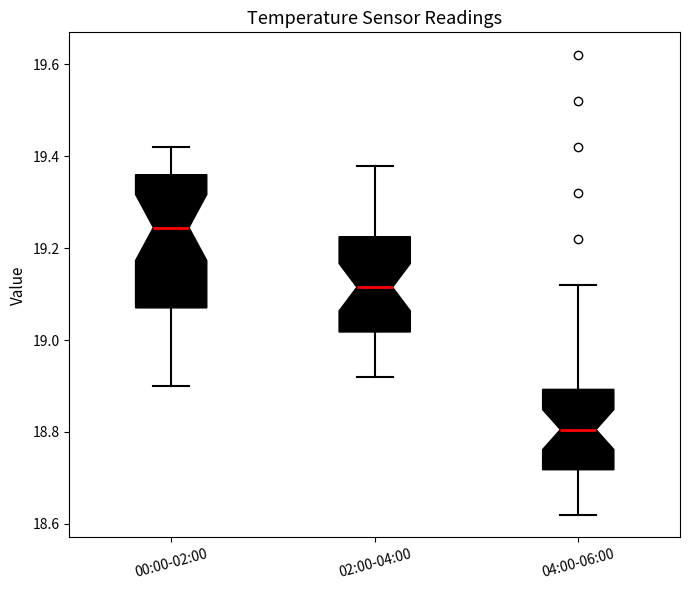

Where does the lower whisker of the box for 04:00-06:00 end on the y-axis? The values are not printed on the chart, so give them approximately, as read against the axis.

18.62